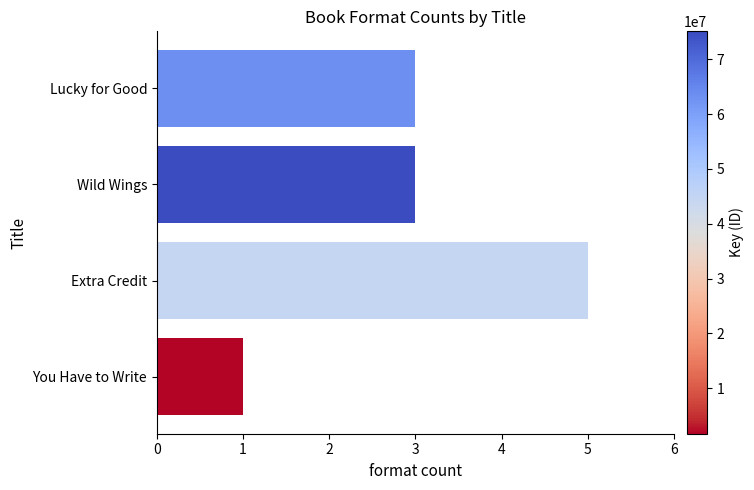

Approximately how many times larger is the value at You Have to Write compared to Lucky for Good?

0.3